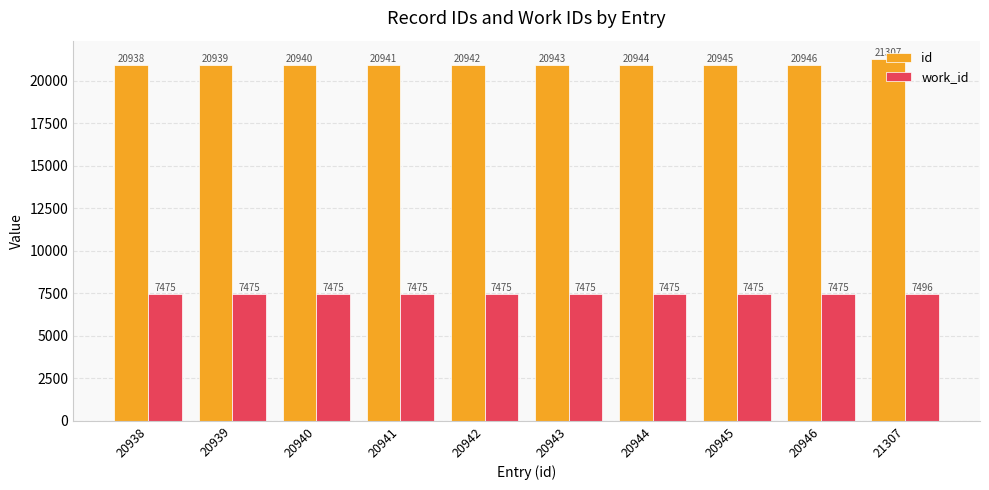

Rank the series by their average value, from highest to lowest.

id, work_id